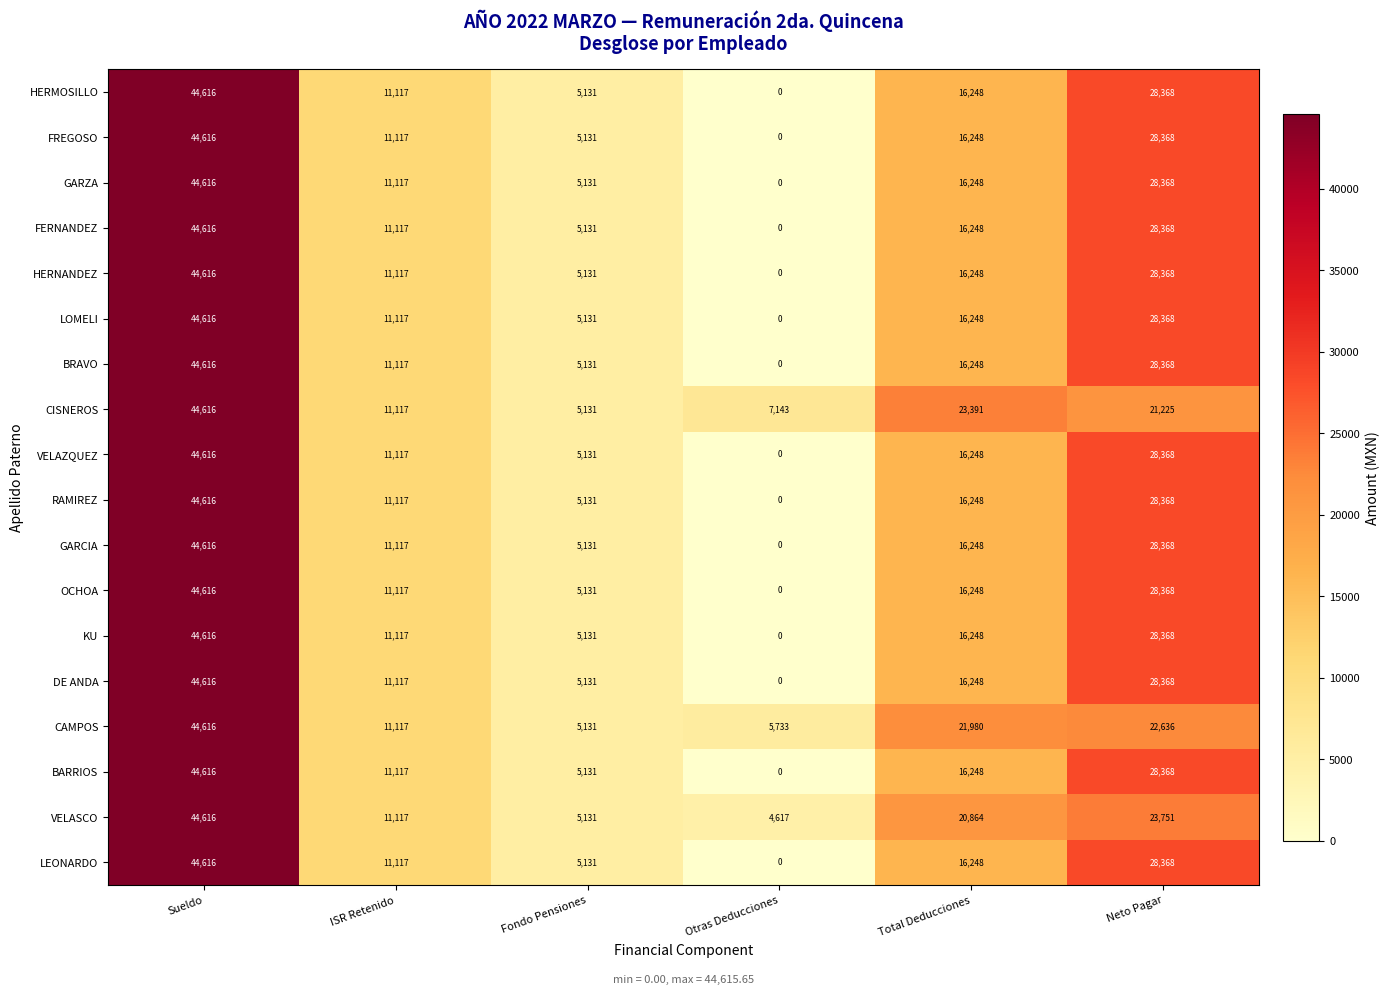

At which label does GARZA first exceed 16248?

Sueldo